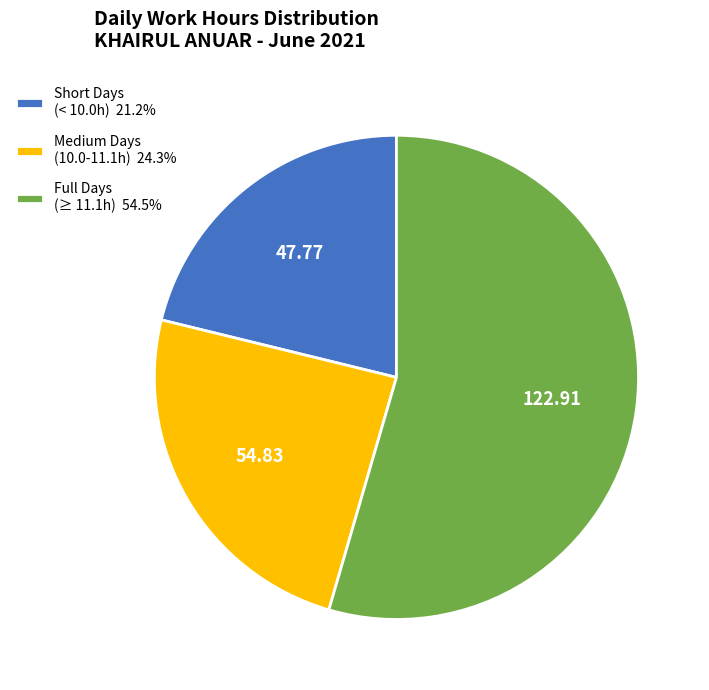

Count the number of slices in the pie.

3